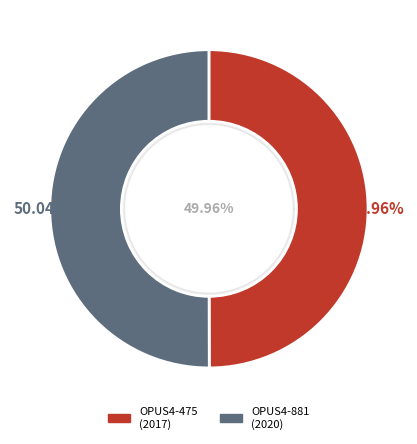

How many segments does this pie chart have?

2